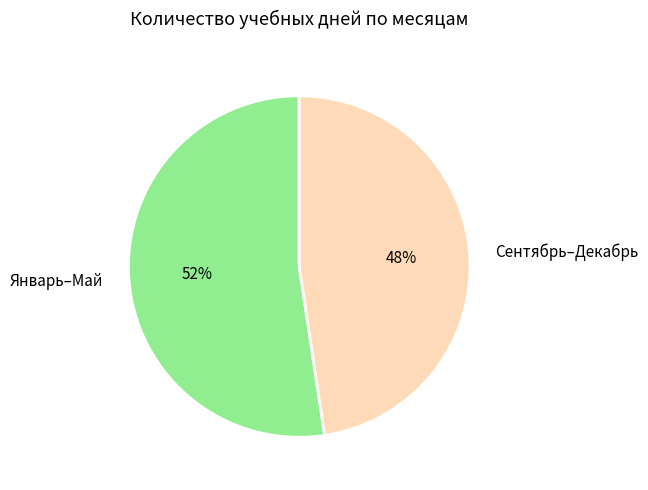

What is the majority slice?

Январь–Май